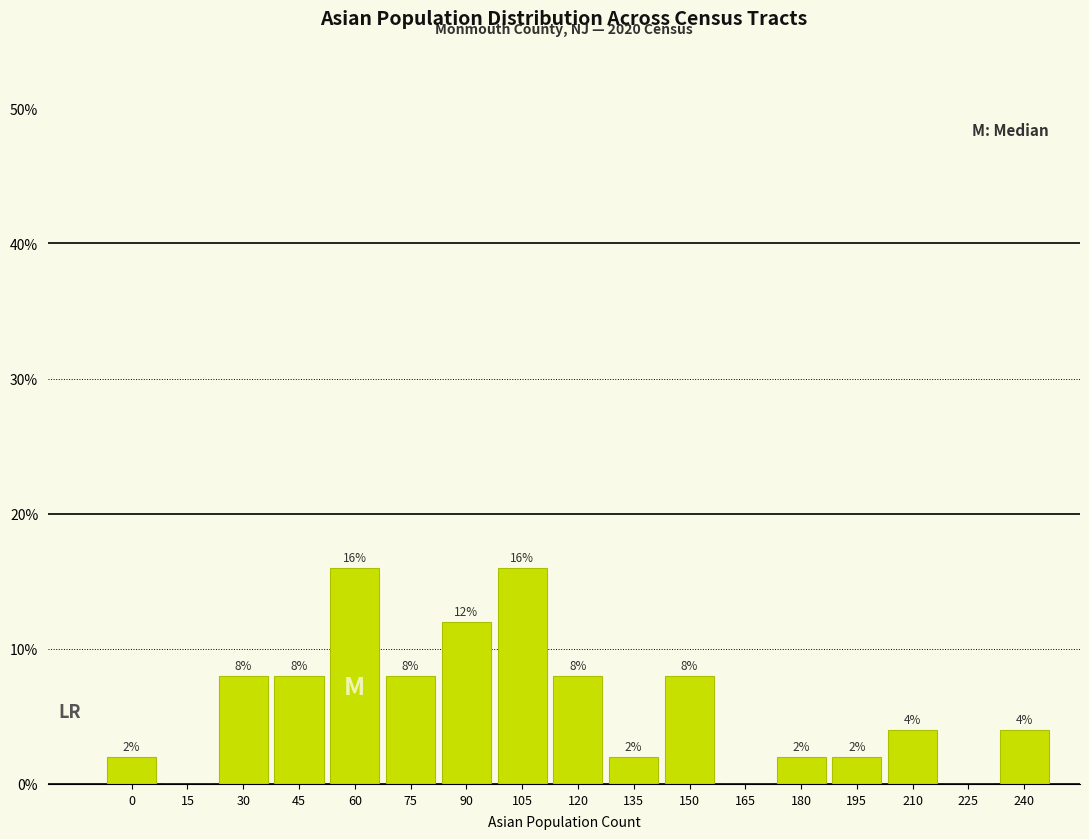

Reading left to right, what are all the values shown in this chart?

0=2	15=0	30=8	45=8	60=16	75=8	90=12	105=16	120=8	135=2	150=8	165=0	180=2	195=2	210=4	225=0	240=4